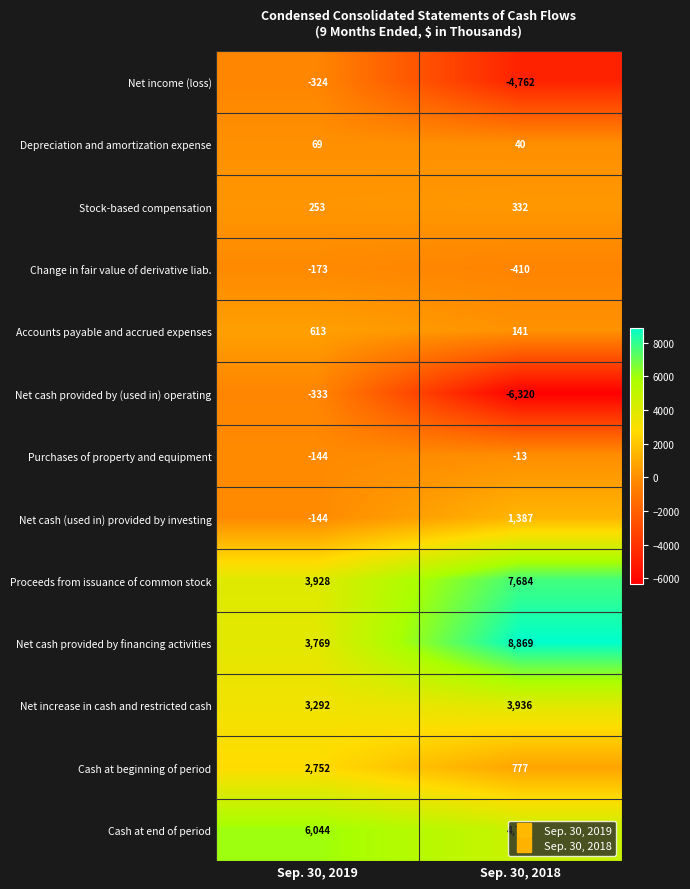

True or false: Change in fair value of derivative liab. has a value of -264 at Sep. 30, 2019.

False